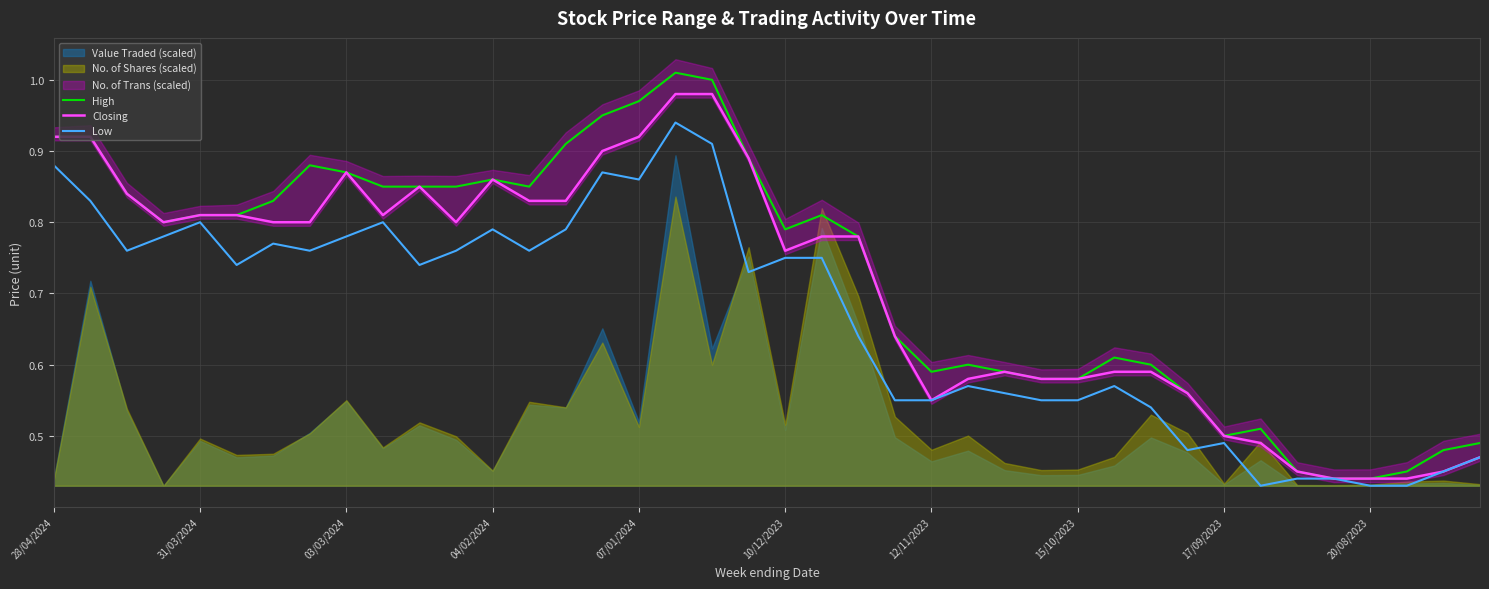

The value of High at 15/10/2023 is 0.1. True or false?

False